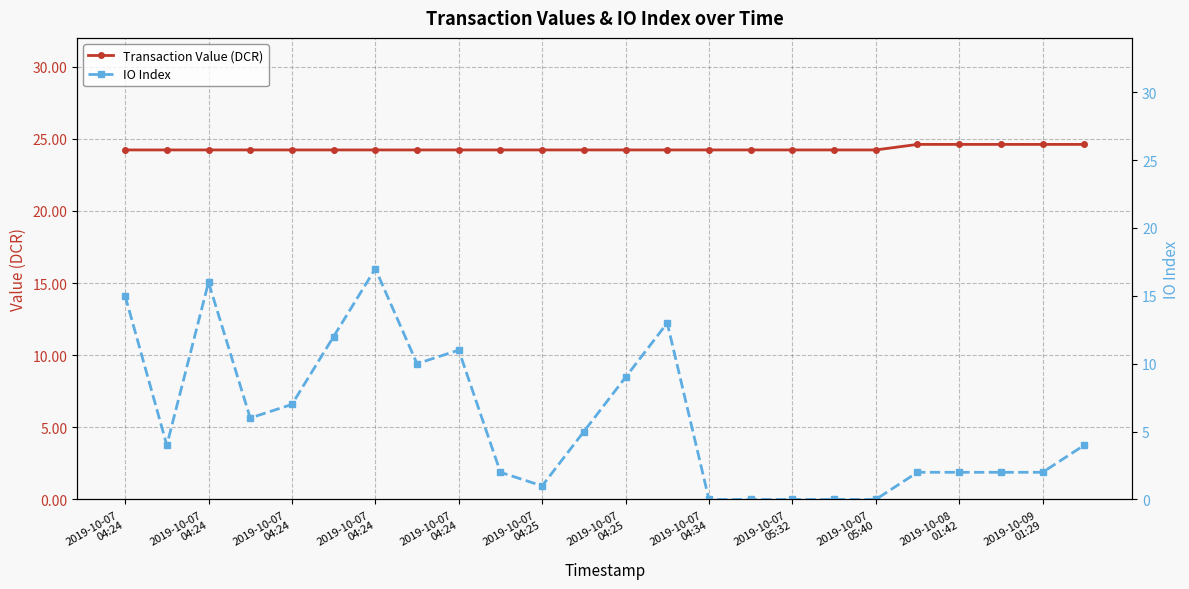

Is the value of Transaction Value (DCR) at 12 greater than the value of IO Index at 13?

Yes